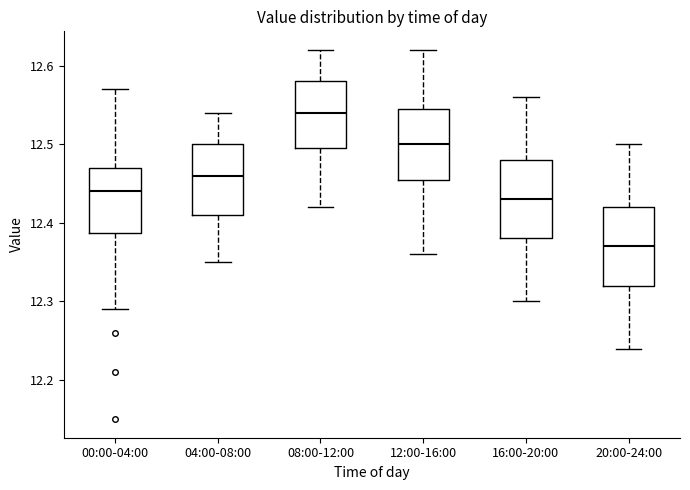

Reading left to right, read every box against the y-axis: the position of its median line, the range the box covers, and the ends of its whiskers. The values are not printed on the chart, so give them approximately, as read against the axis.

00:00-04:00: median 12.44, box 12.39 to 12.47, whiskers 12.29 to 12.57
04:00-08:00: median 12.46, box 12.41 to 12.50, whiskers 12.35 to 12.54
08:00-12:00: median 12.54, box 12.50 to 12.58, whiskers 12.42 to 12.62
12:00-16:00: median 12.50, box 12.46 to 12.55, whiskers 12.36 to 12.62
16:00-20:00: median 12.43, box 12.38 to 12.48, whiskers 12.30 to 12.56
20:00-24:00: median 12.37, box 12.32 to 12.42, whiskers 12.24 to 12.50